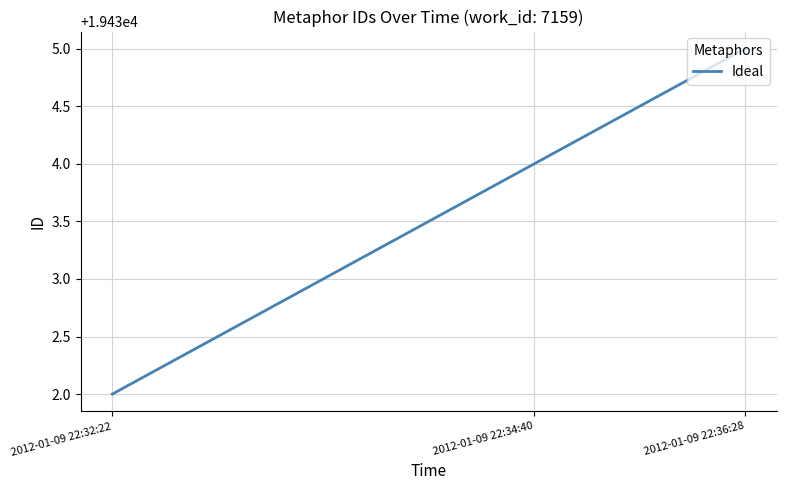

What position from the right is 2012-01-09 22:36:28?

1